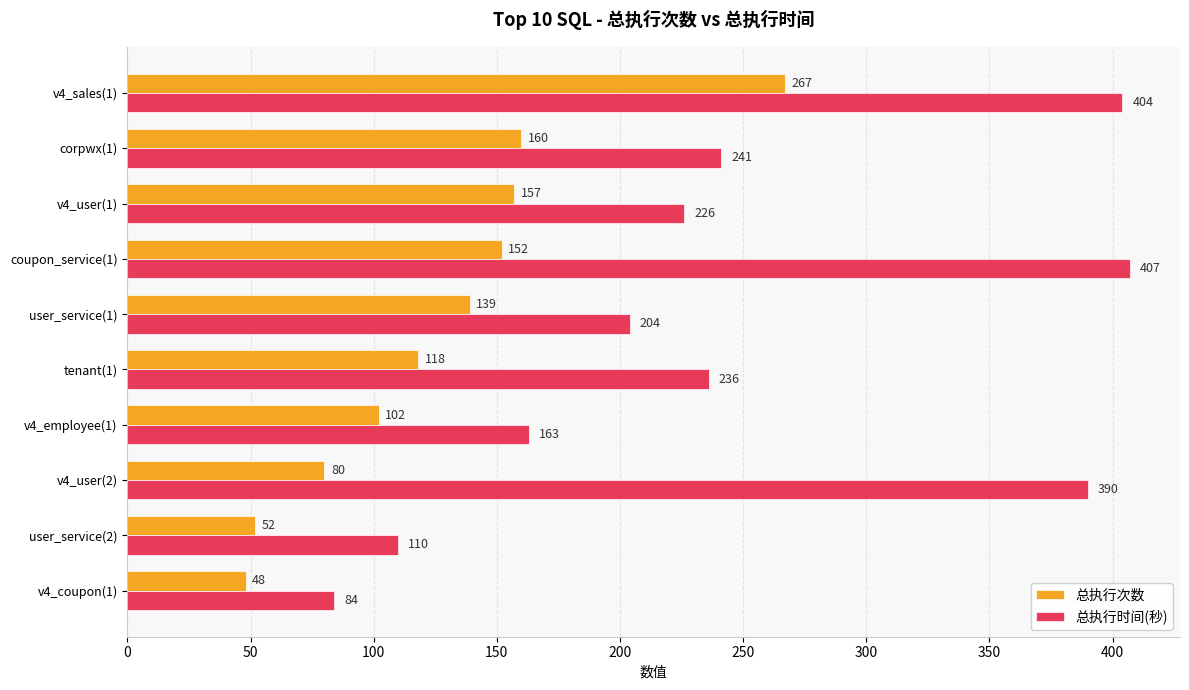

List the labels in order of 总执行次数 value, smallest first.

v4_coupon(1), user_service(2), v4_user(2), v4_employee(1), tenant(1), user_service(1), coupon_service(1), v4_user(1), corpwx(1), v4_sales(1)